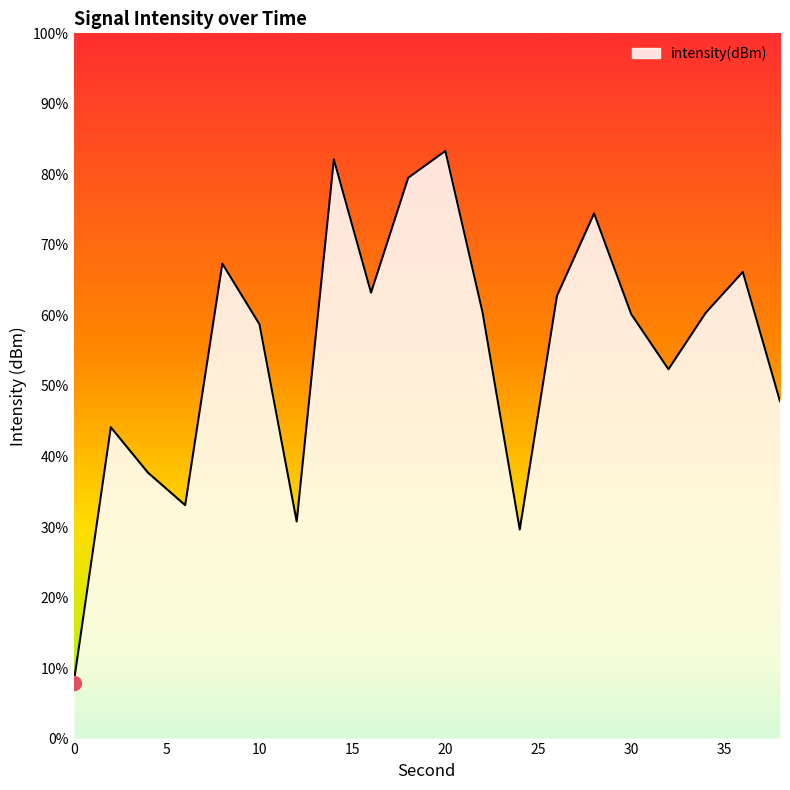

How many lines are shown in the chart?

1